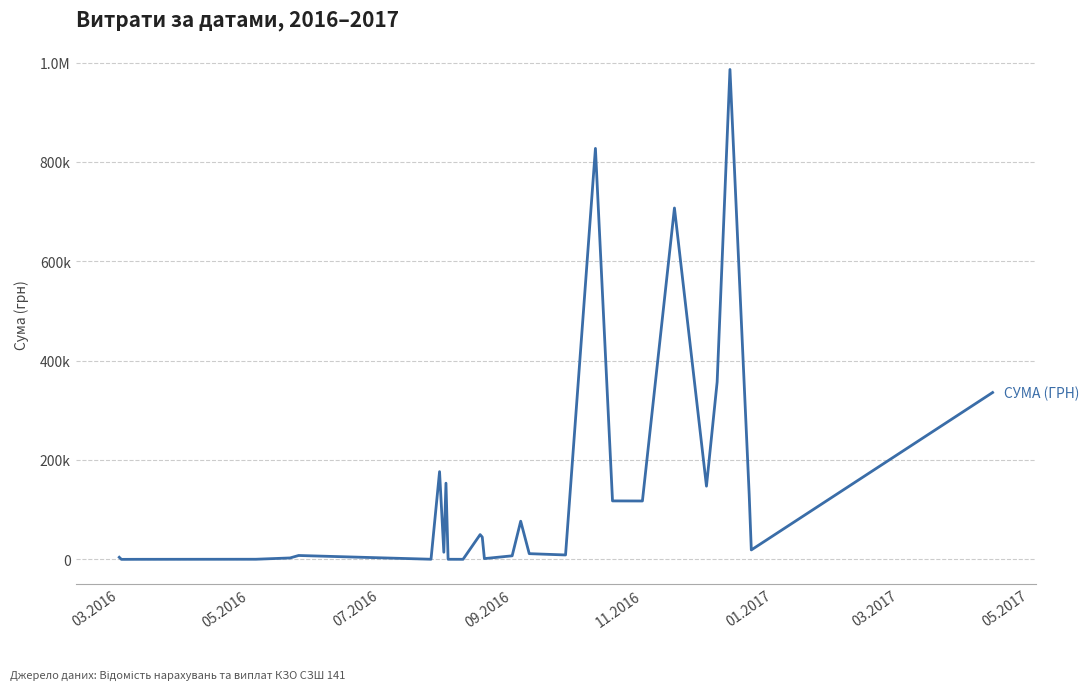

Does the chart have visible grid lines?

Yes